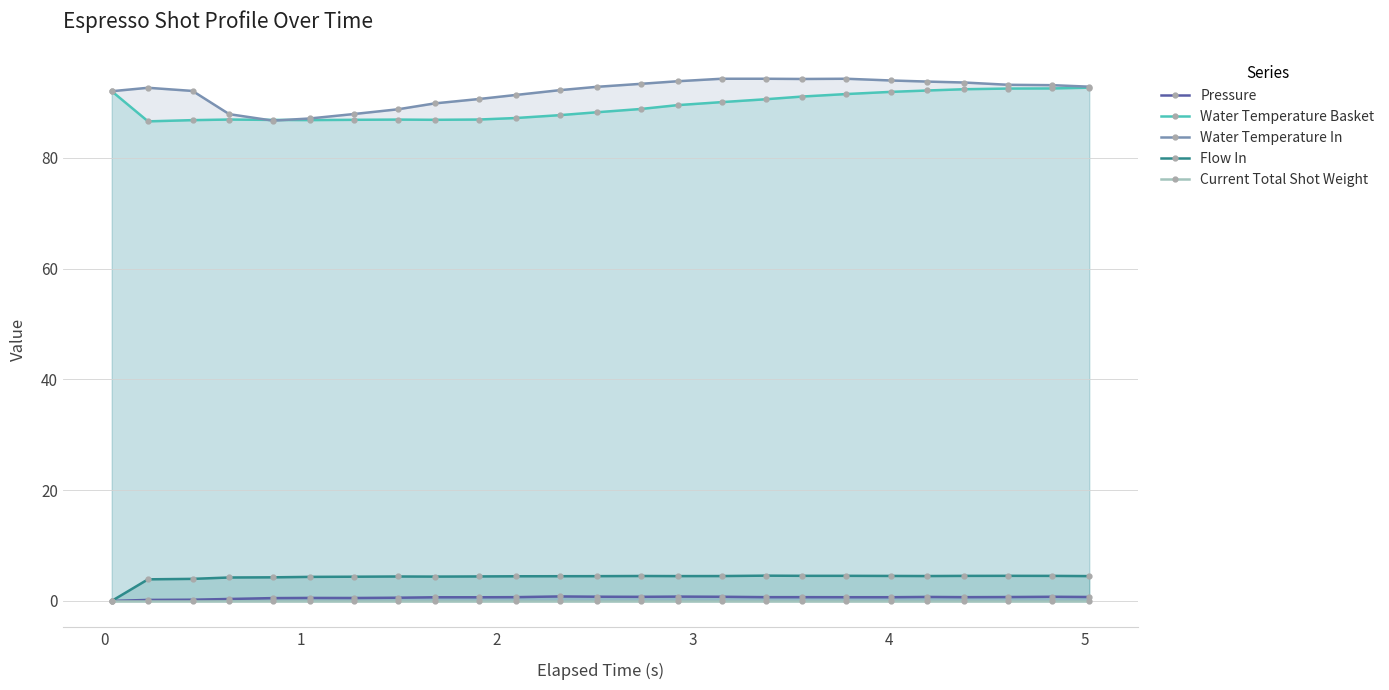

How many values in the Water Temperature Basket series exceed 88?

14